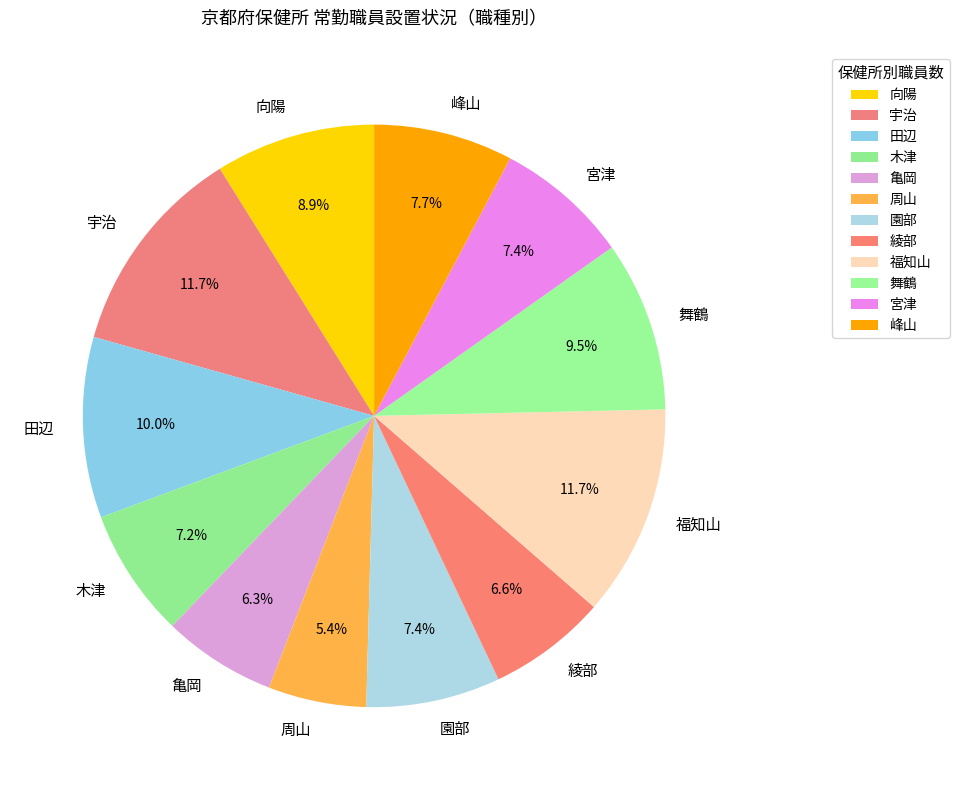

What is the ratio of the value at 周山 to the value at 峰山?

0.7